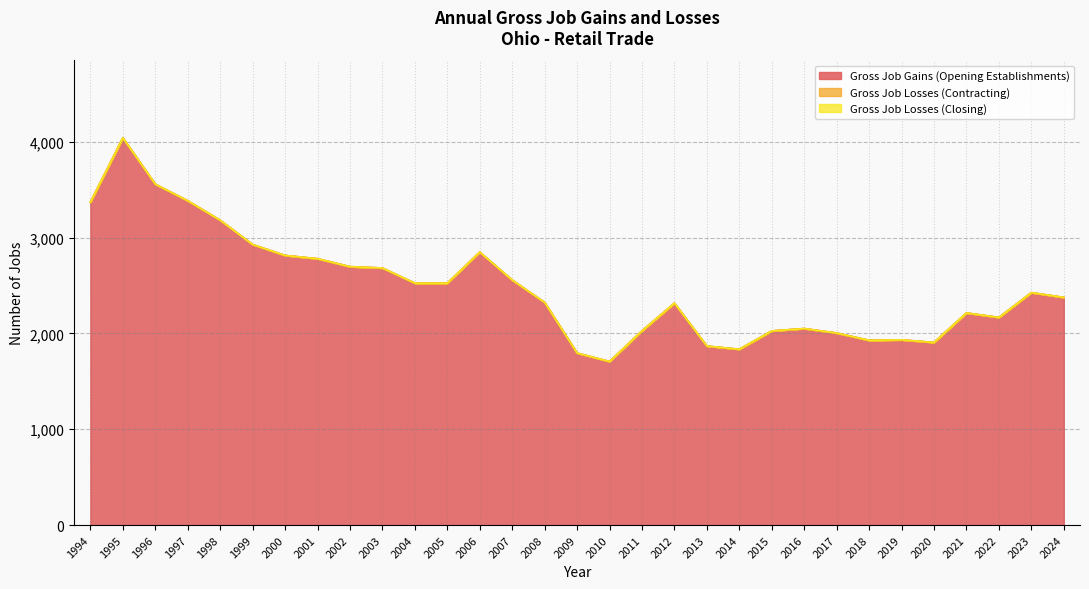

Reading left to right, transcribe all the data shown in this chart.

Gross Job Gains (Opening Establishments): 3370	4041	3558	3385	3182	2928	2814	2780	2697	2683	2525	2525	2849	2557	2324	1795	1707	2027	2316	1868	1835	2026	2051	2004	1928	1933	1906	2214	2167	2426	2376
Gross Job Losses (Contracting): 0	0	0	0	0	0	0	0	0	0	0	0	0	0	0	0	0	0	0	0	0	0	0	0	0	0	0	0	0	0	0
Gross Job Losses (Closing): 0	0	0	0	0	0	0	0	0	0	0	0	0	0	0	0	0	0	0	0	0	0	0	0	0	0	0	0	0	0	0